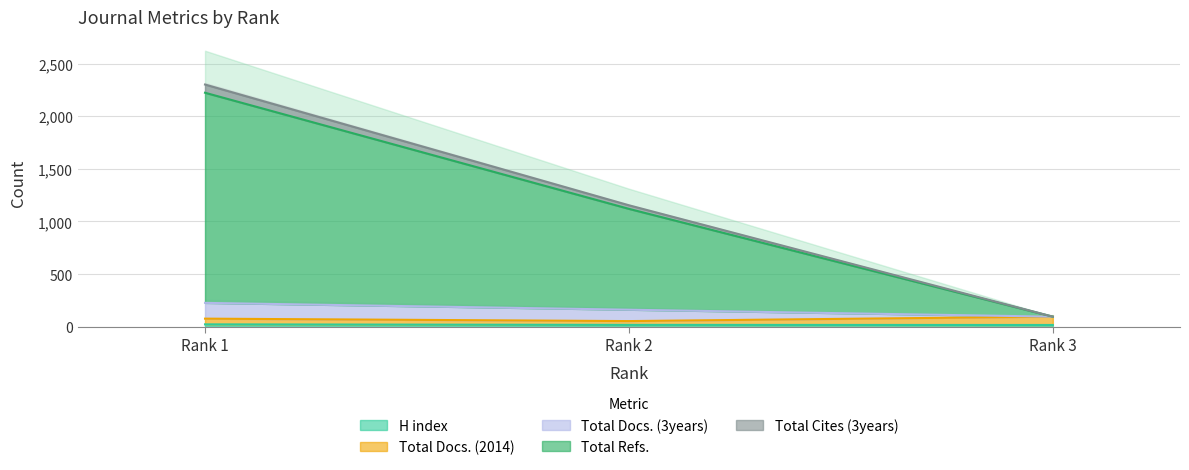

What is the minimum value shown in the chart?

17